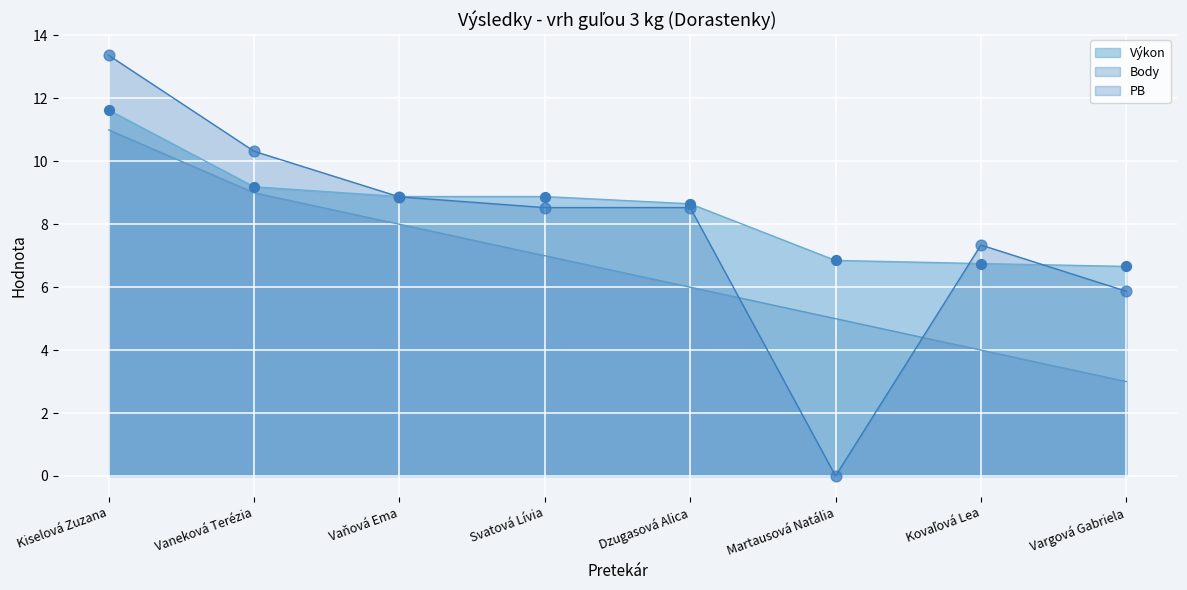

Which series has the widest spread of Y values?

PB